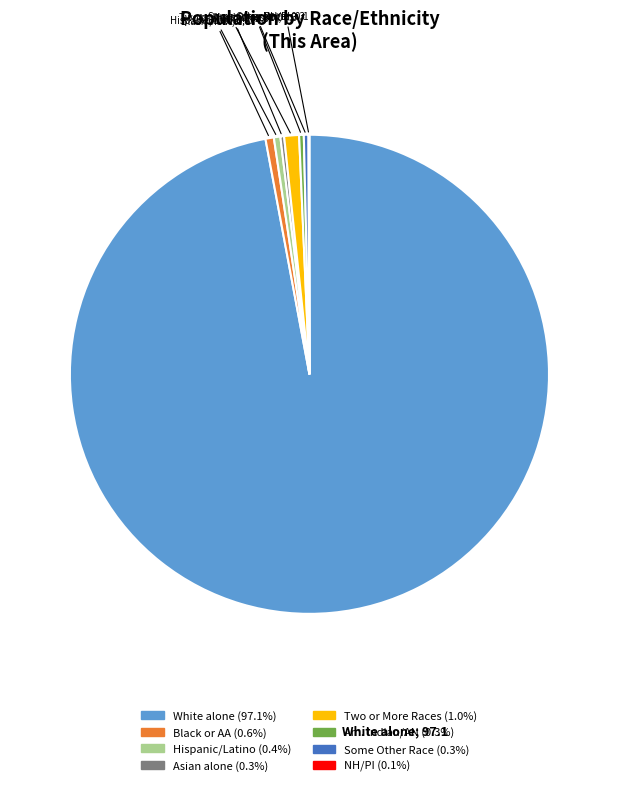

Is there a majority slice in this chart?

Yes